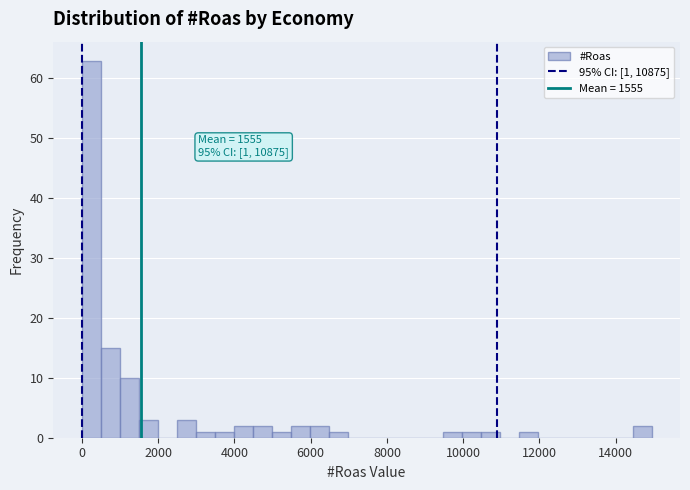

Read against the x-axis, roughly where is the centre of the tallest bar?

200